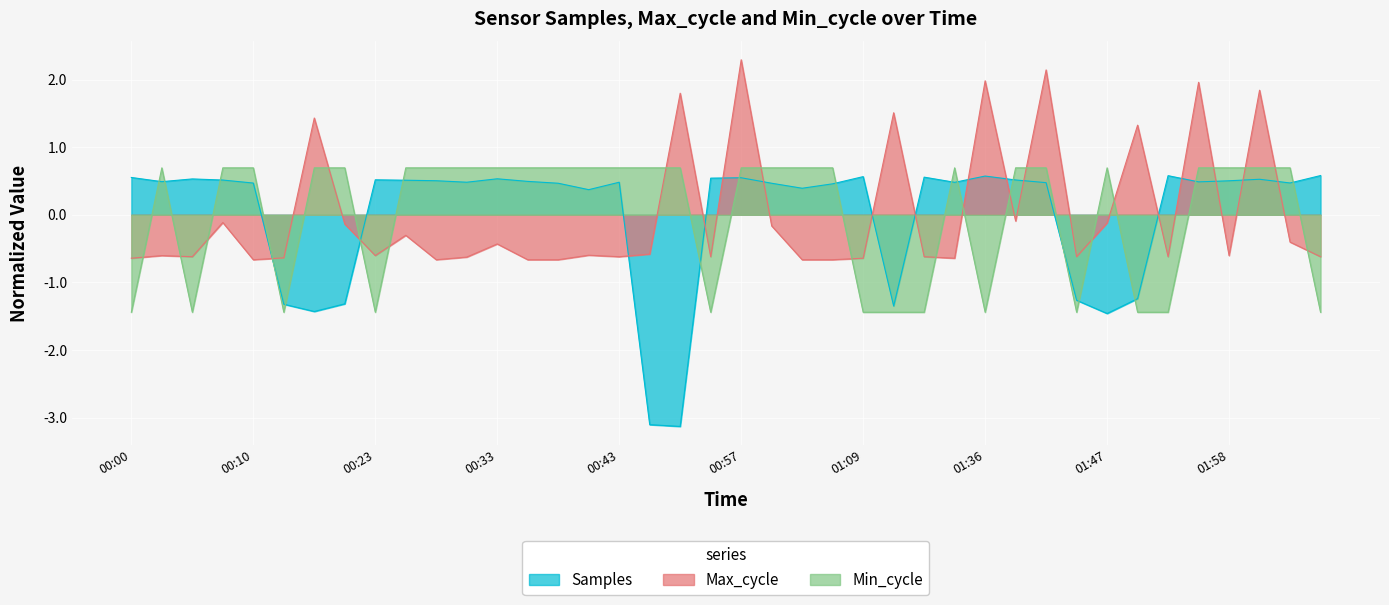

Is it true that Min_cycle equals 0.7 at 01:02?

True